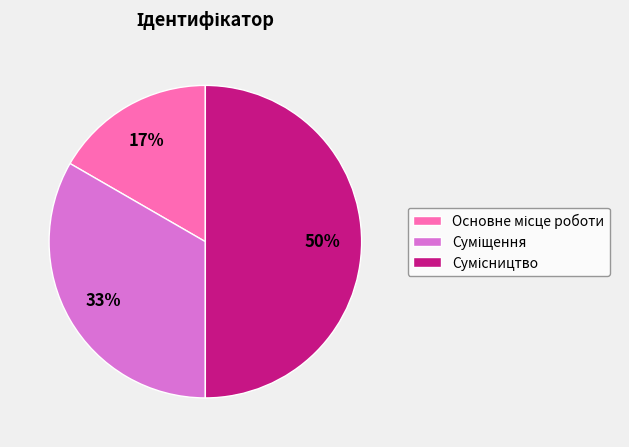

To the nearest percent, what is the average slice percentage?

33%